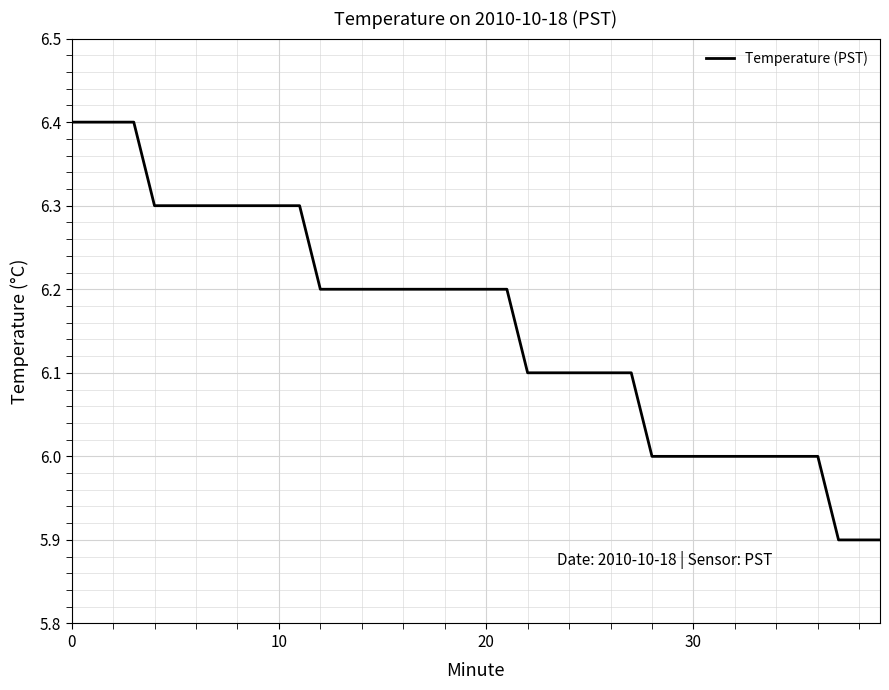

What is the minimum value shown in the chart?

5.9